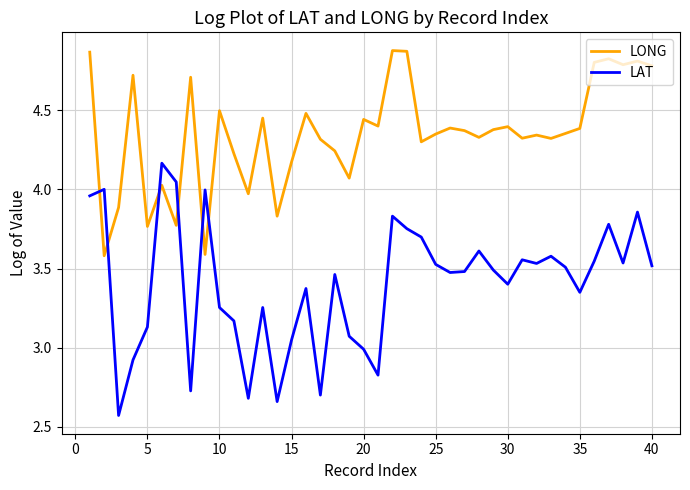

Rank the series by their average value, from lowest to highest.

LAT, LONG